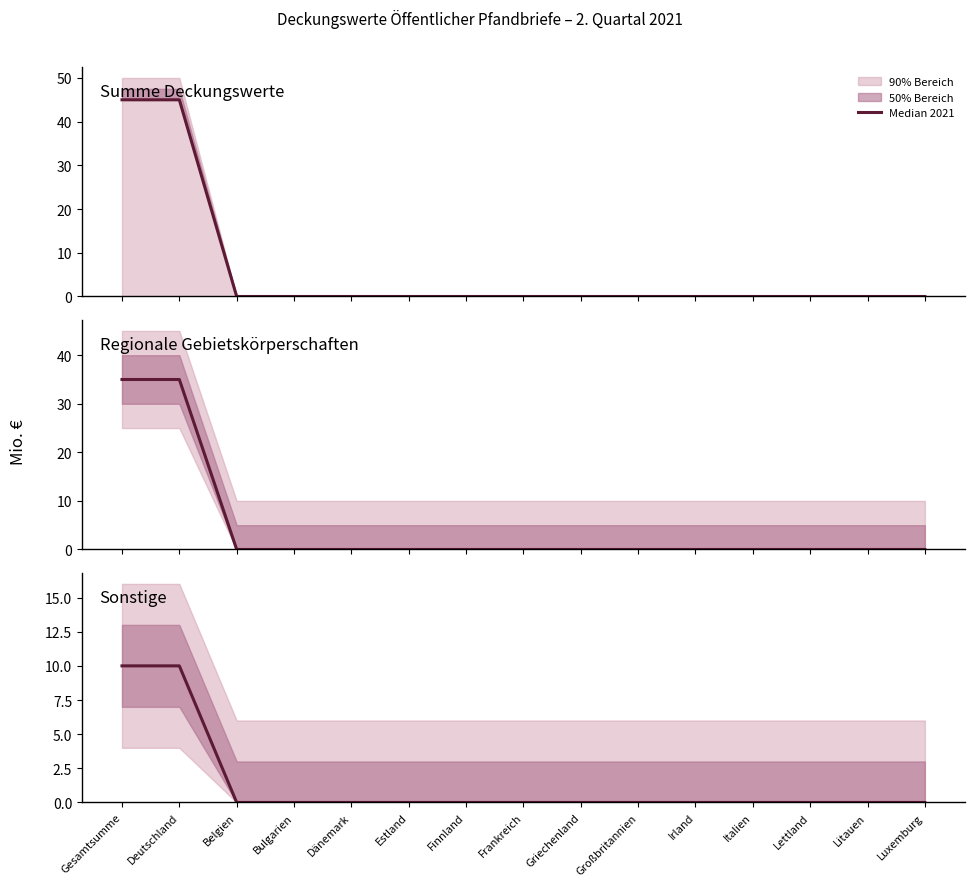

True or false: the data shows 0 at Litauen.

True